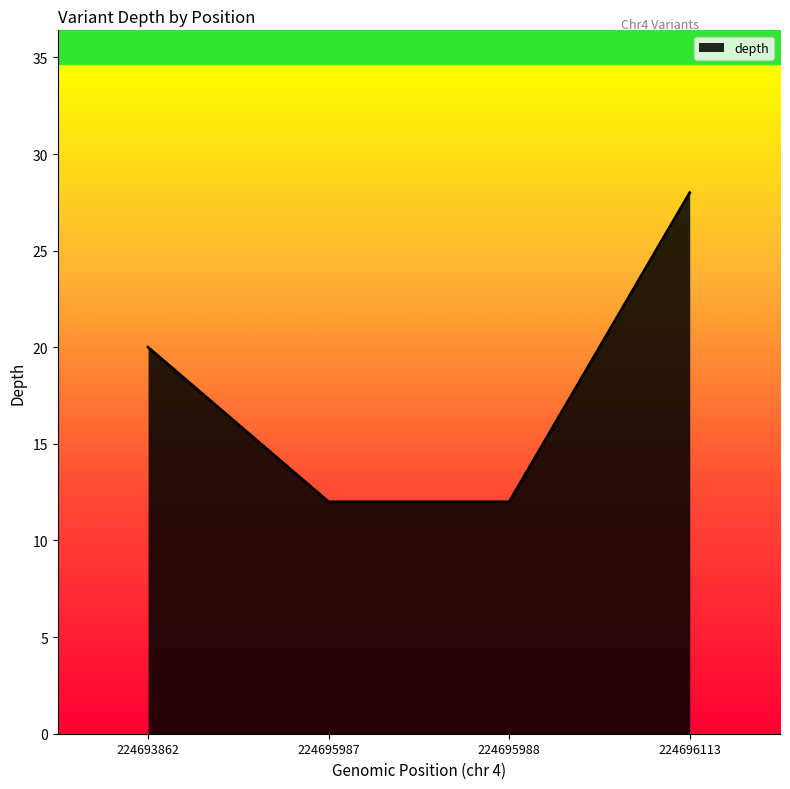

What is the average value?

18